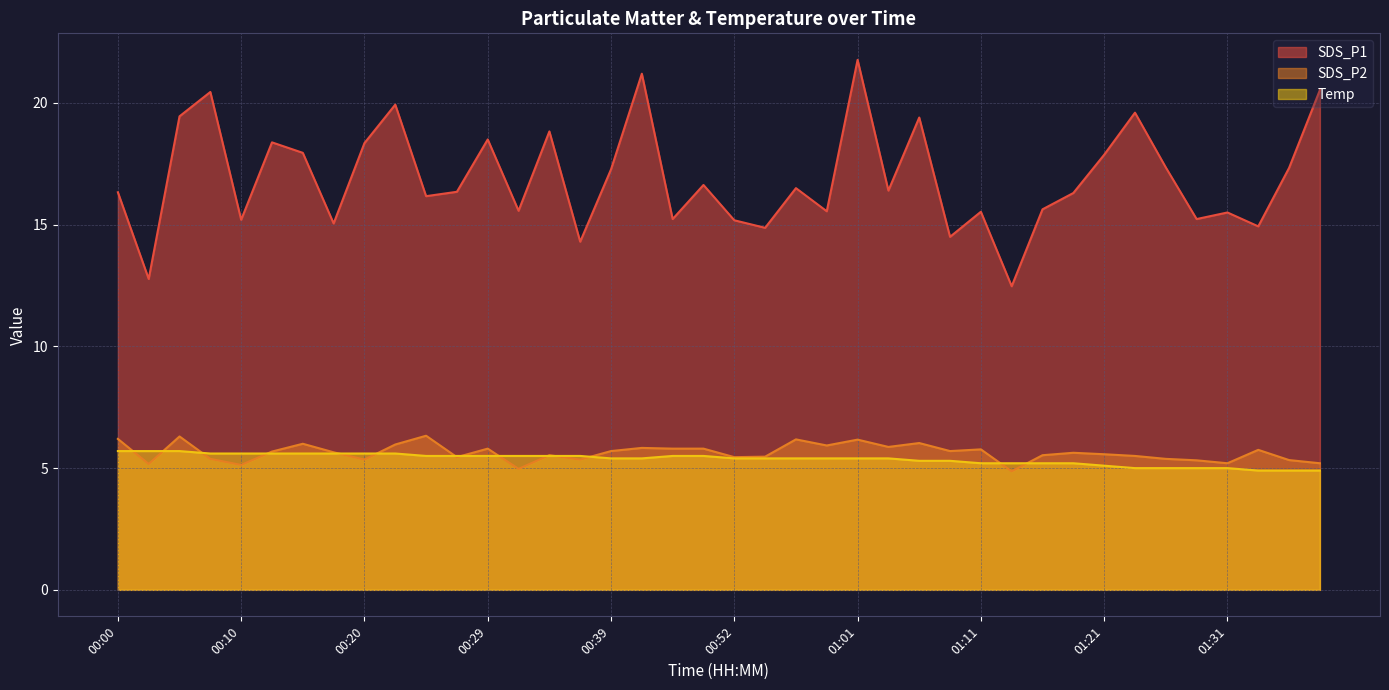

What is the average value of the SDS_P2 series?

5.6